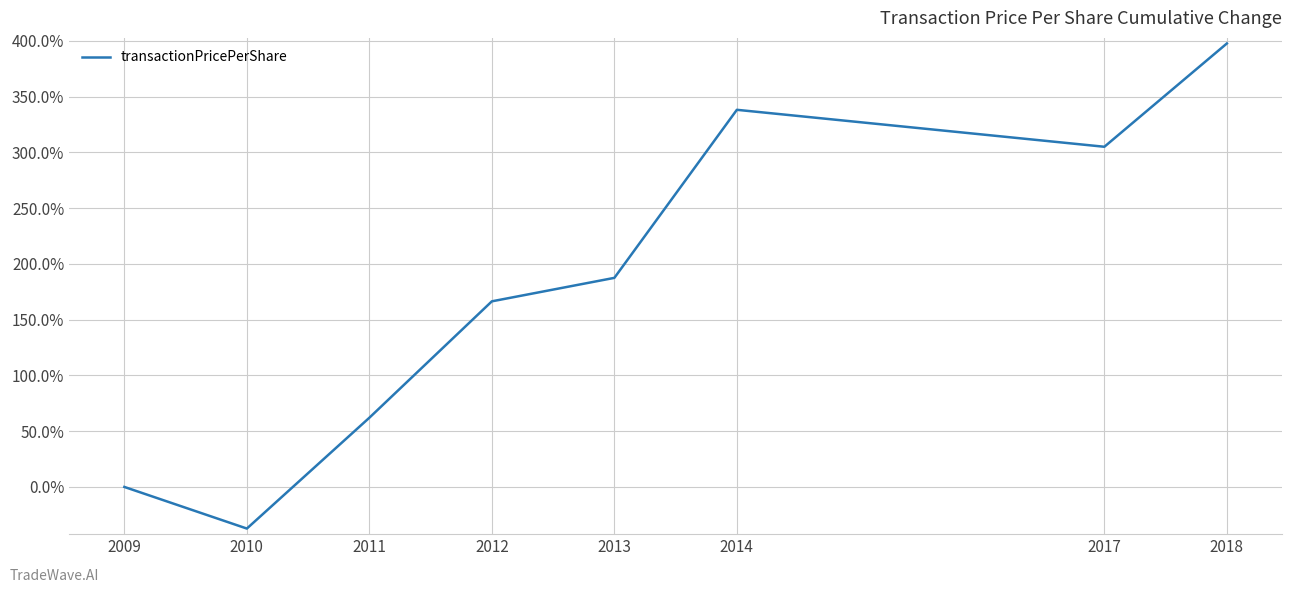

The chart shows a value of 62.1 at 2011. True or false?

True